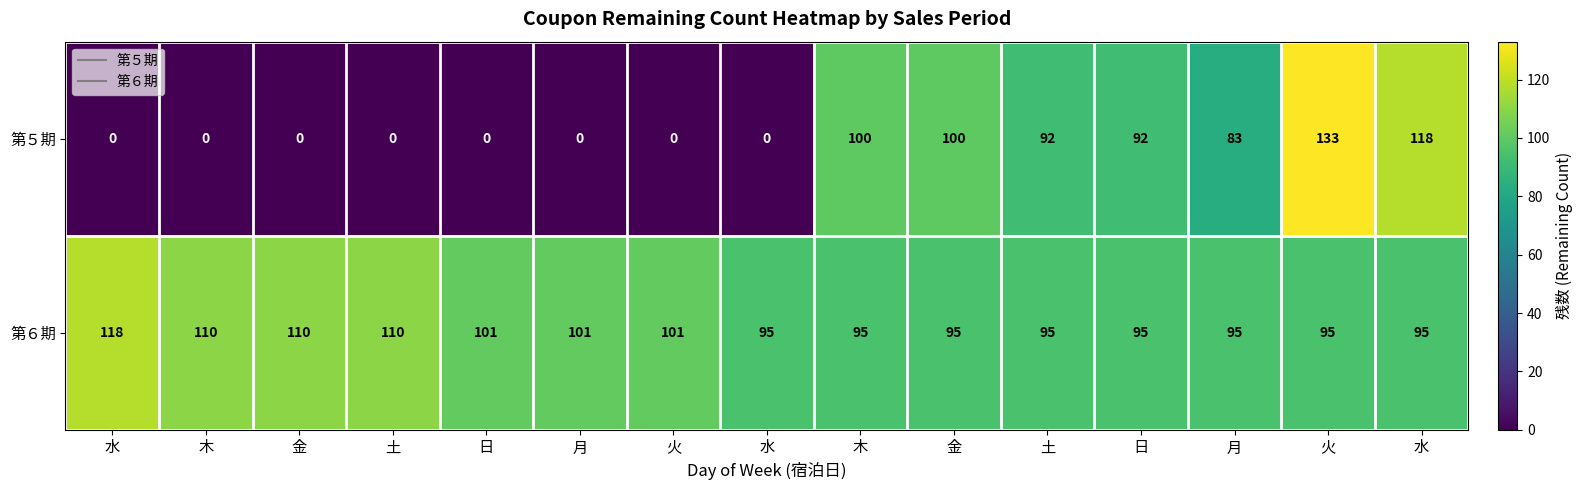

How many distinct data groups are displayed?

2